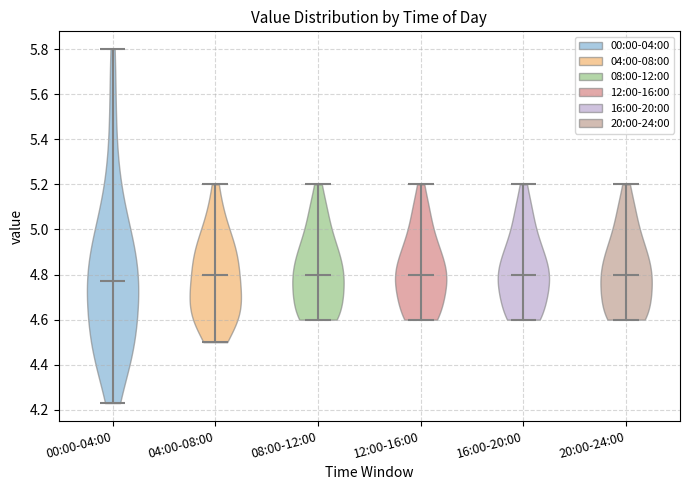

Reading left to right, read every violin against the y-axis: where its median line is, and the lowest and highest points it reaches. The values are not printed on the chart, so give them approximately, as read against the axis.

00:00-04:00: median line 4.78, lowest point 4.24, highest point 5.80
04:00-08:00: median line 4.80, lowest point 4.50, highest point 5.20
08:00-12:00: median line 4.80, lowest point 4.60, highest point 5.20
12:00-16:00: median line 4.80, lowest point 4.60, highest point 5.20
16:00-20:00: median line 4.80, lowest point 4.60, highest point 5.20
20:00-24:00: median line 4.80, lowest point 4.60, highest point 5.20